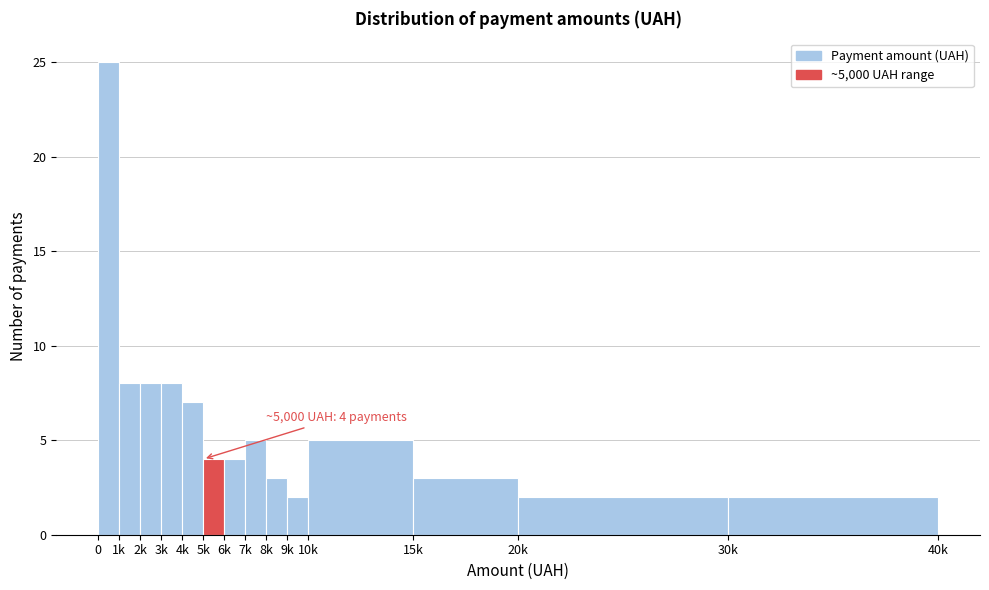

Reading right to left, transcribe all the data shown in this chart.

2	2	3	5	2	3	5	4	4	7	8	8	8	25